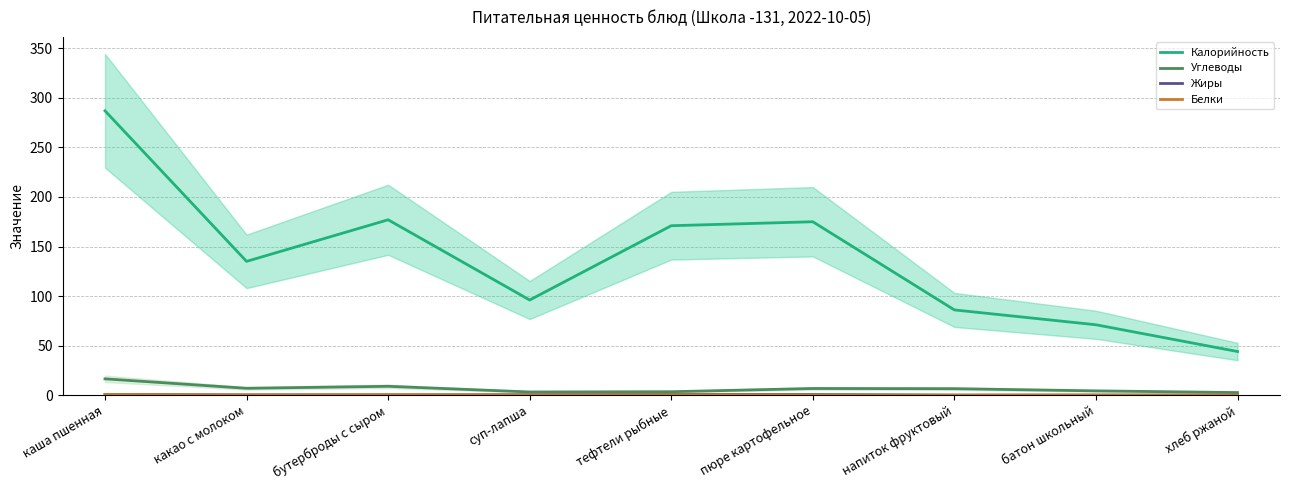

What is the total value across all series at суп-лапша?

99.7